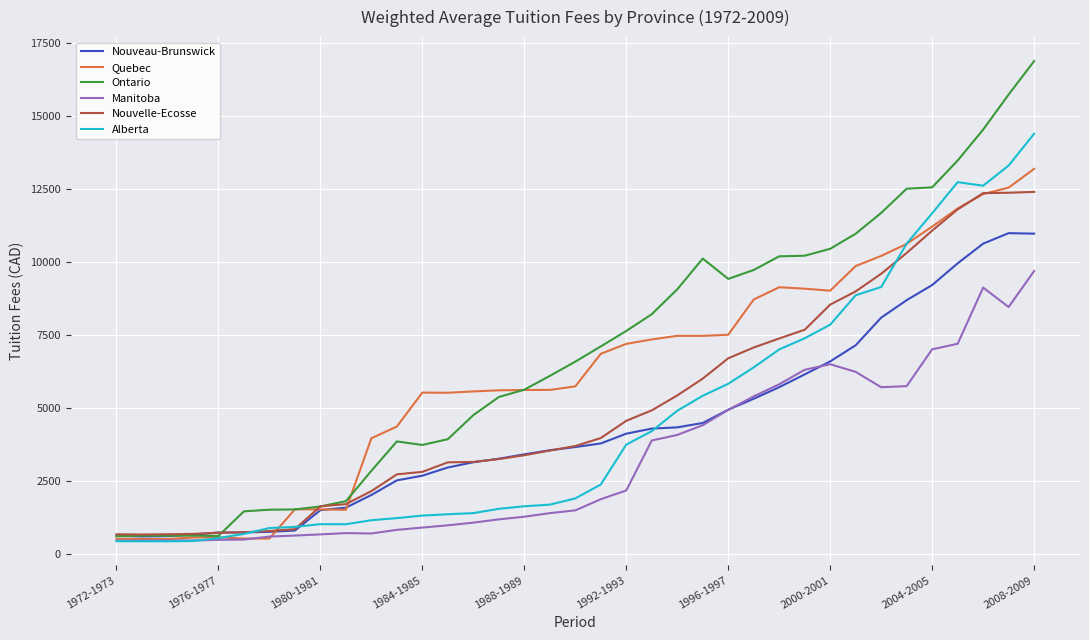

Which series has the largest total across all categories?

Ontario